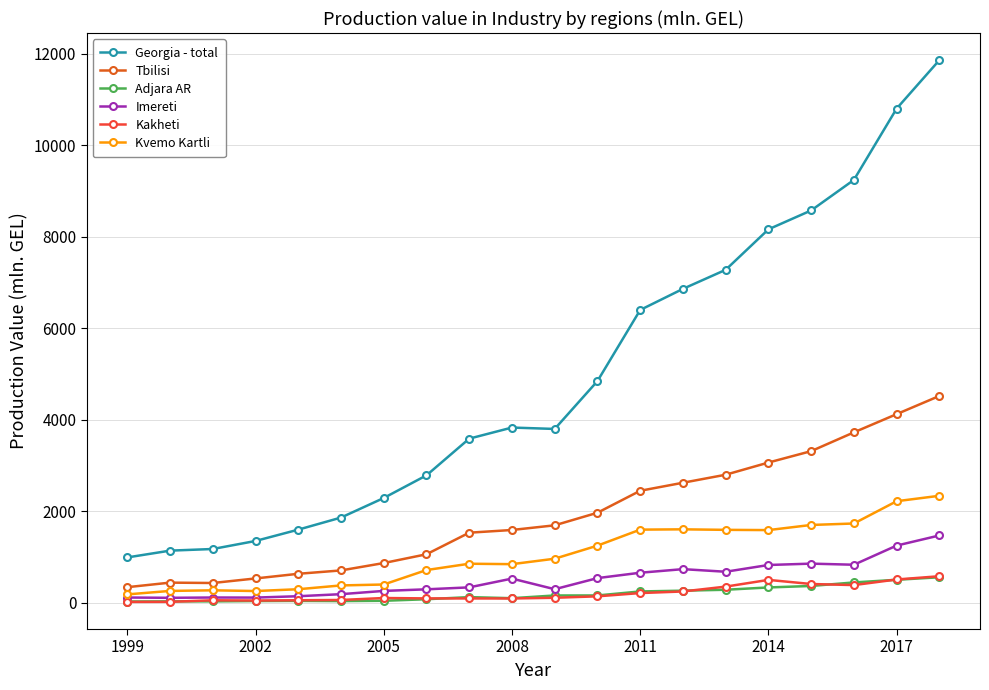

What is the difference between the maximum and minimum values in the Kvemo Kartli series?

2156.0